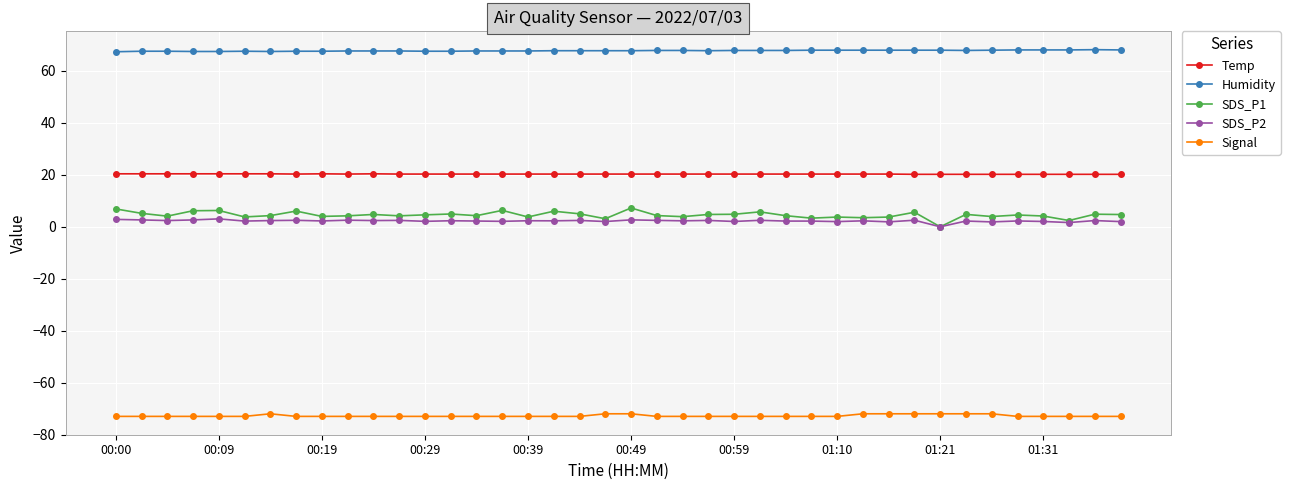

True or false: Humidity and SDS_P1 cross at least once.

False